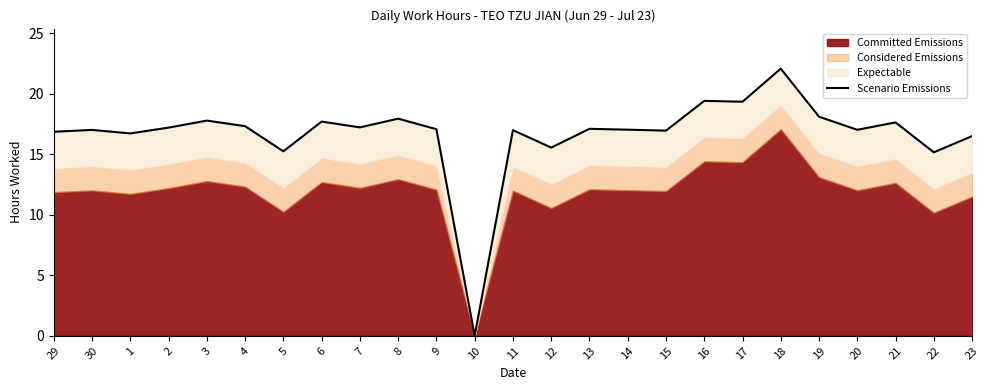

At which label is the value closest to 11?

22